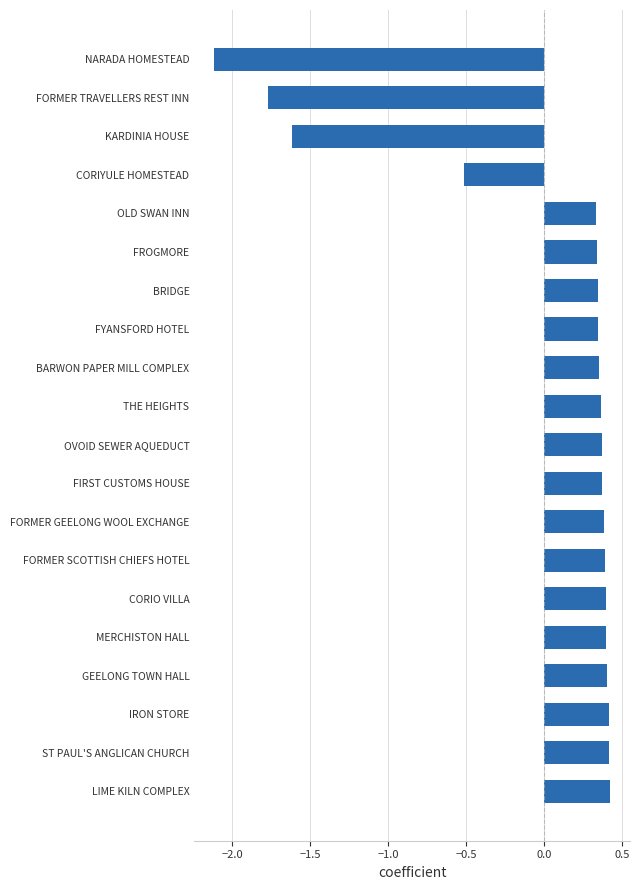

Is it true that the value at LIME KILN COMPLEX is 0.4?

True